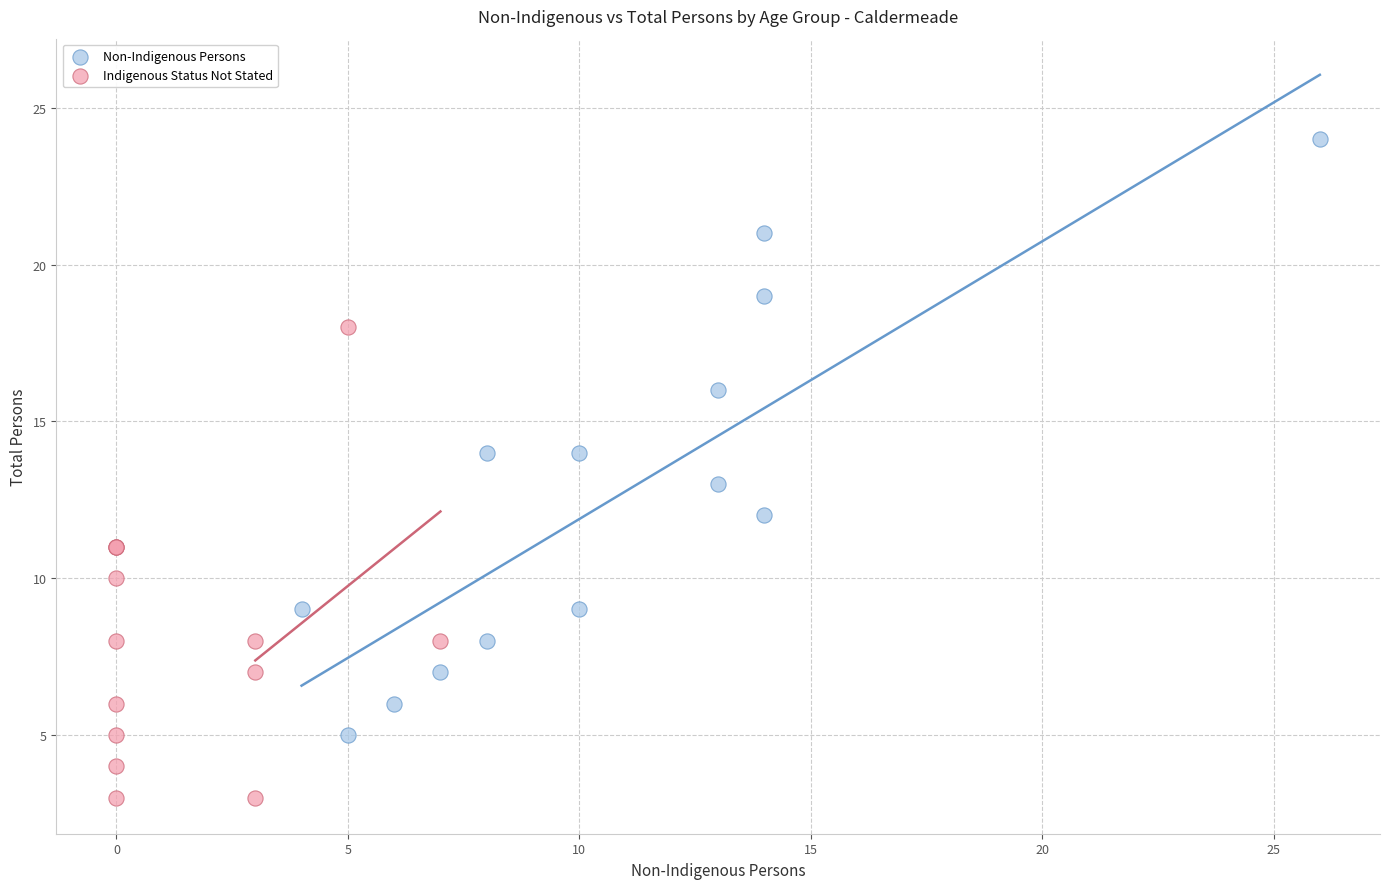

Which series reaches the maximum Y coordinate?

Non-Indigenous Persons